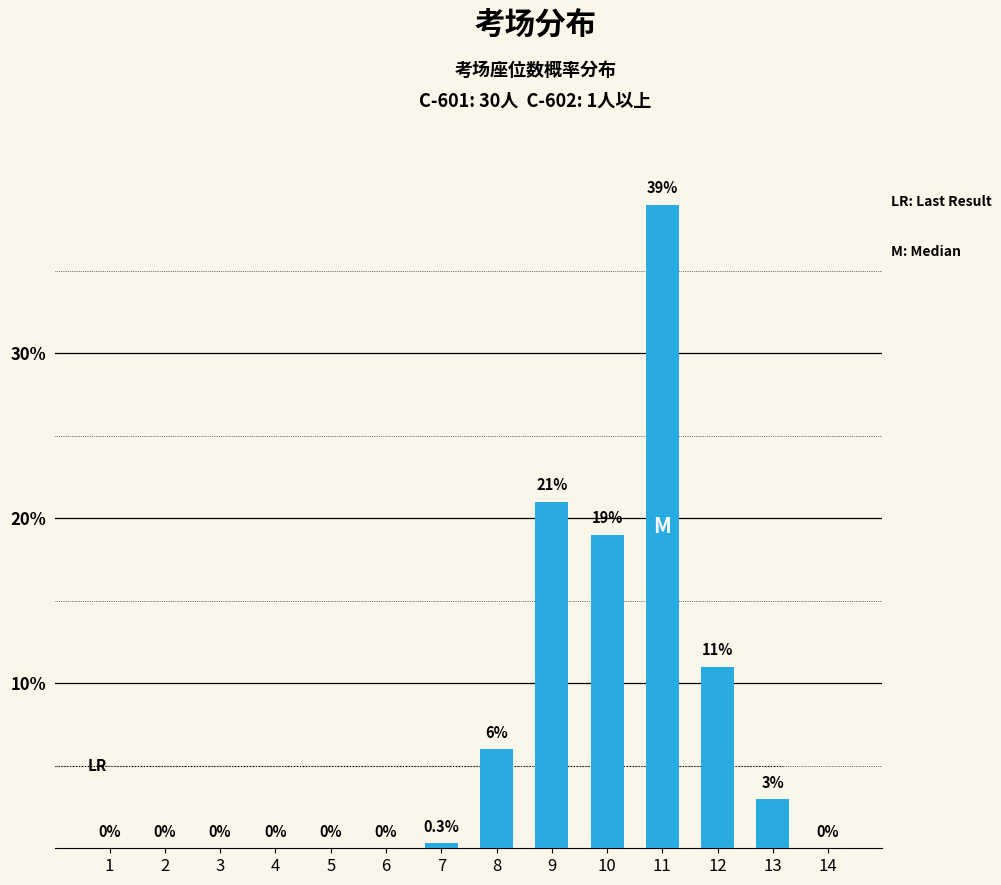

Reading left to right, what are all the values shown in this chart?

1=0.0	2=0.0	3=0.0	4=0.0	5=0.0	6=0.0	7=0.3	8=6.0	9=21.0	10=19.0	11=39.0	12=11.0	13=3.0	14=0.0